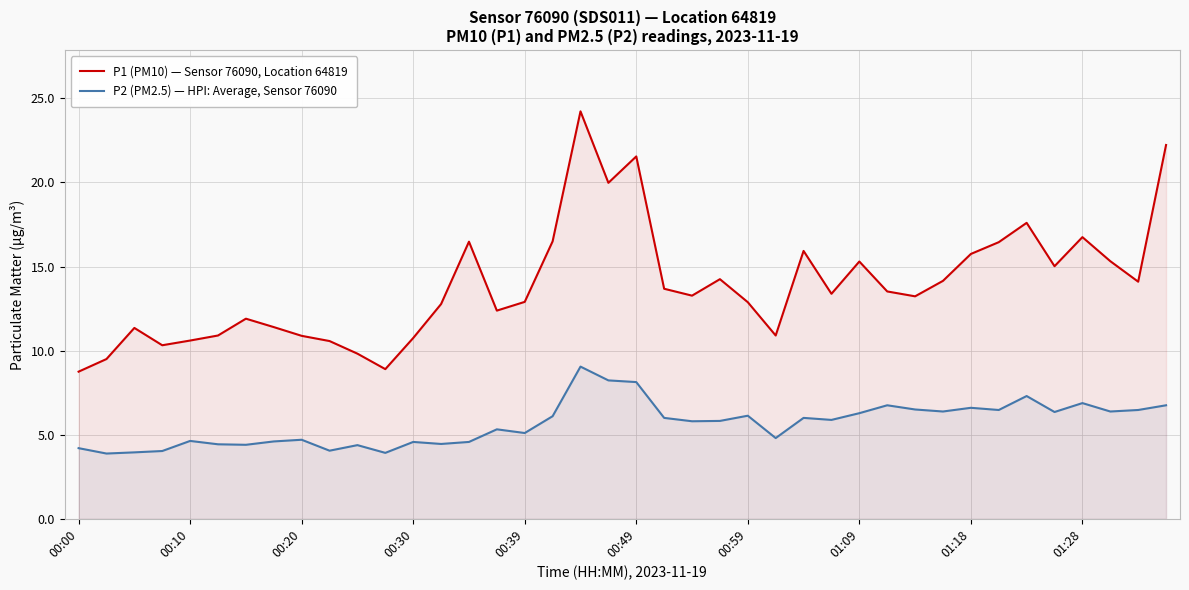

What is the minimum value shown in the chart?

3.9